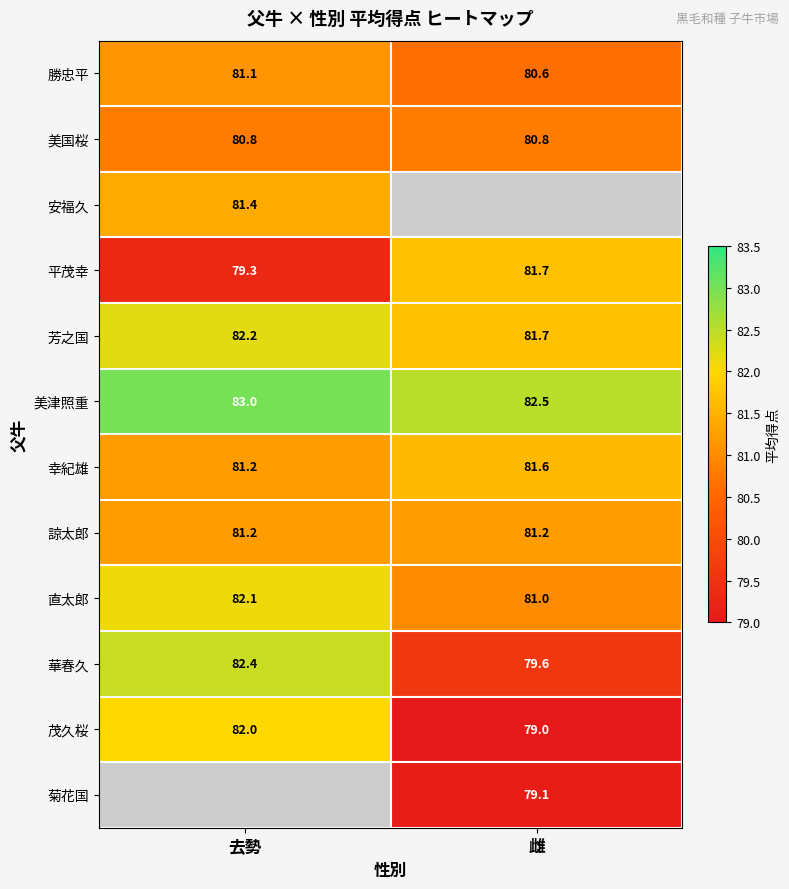

How many data points in 華春久 are above 82?

1